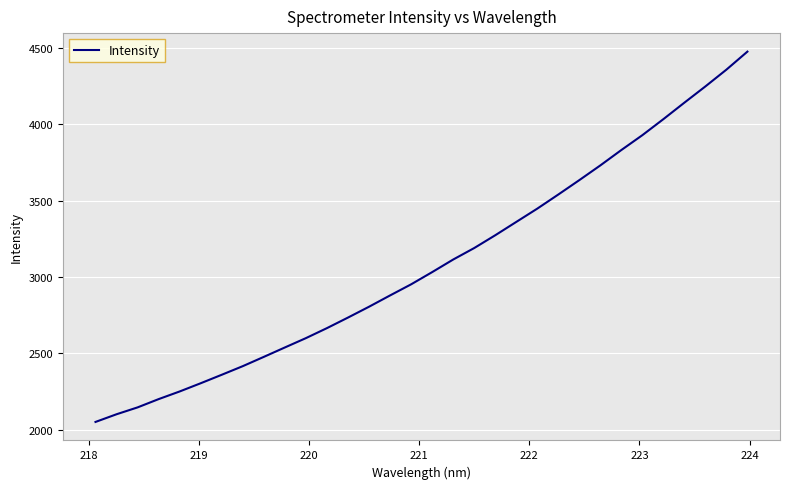

What is the difference between the maximum and minimum values?

2423.9